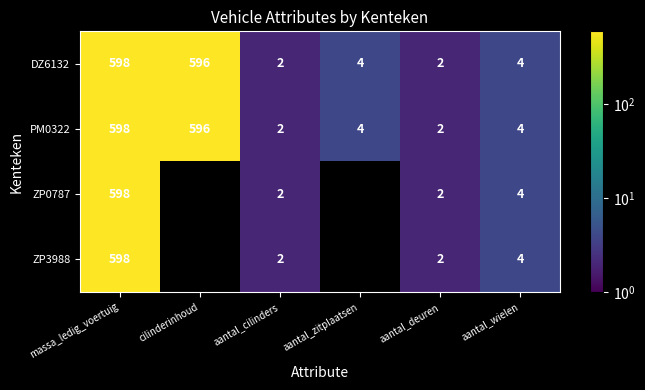

Which has a higher value, aantal_zitplaatsen or aantal_deuren?

aantal_zitplaatsen